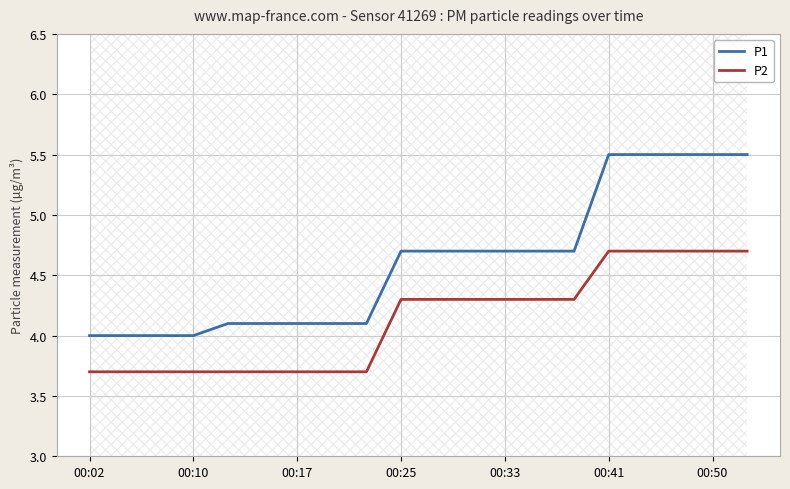

Where is P2 nearest to the value 4?

00:02